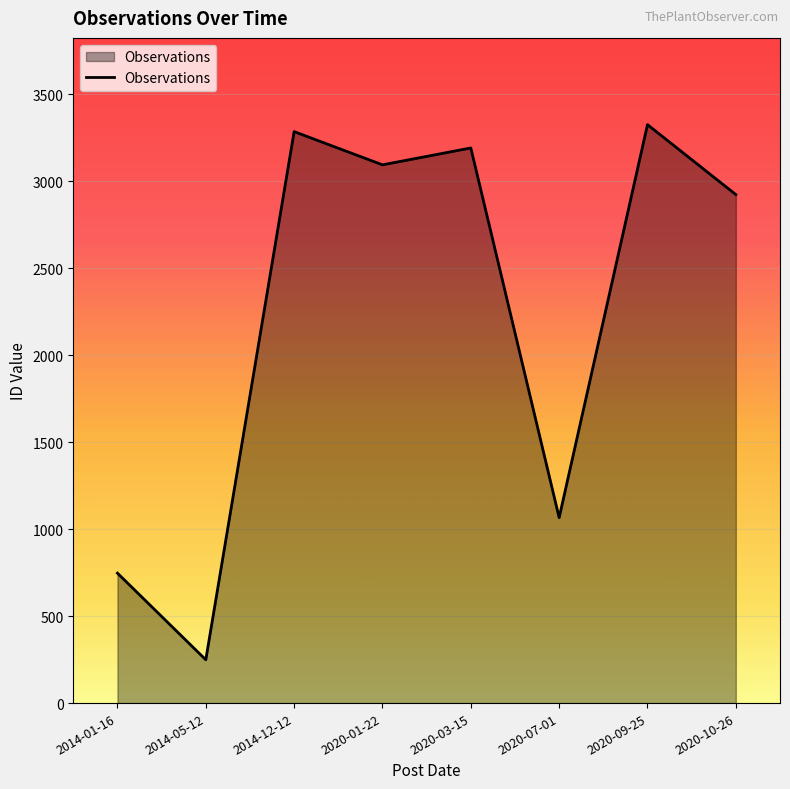

How many interior local peaks (higher than both neighbors) does the data have?

3